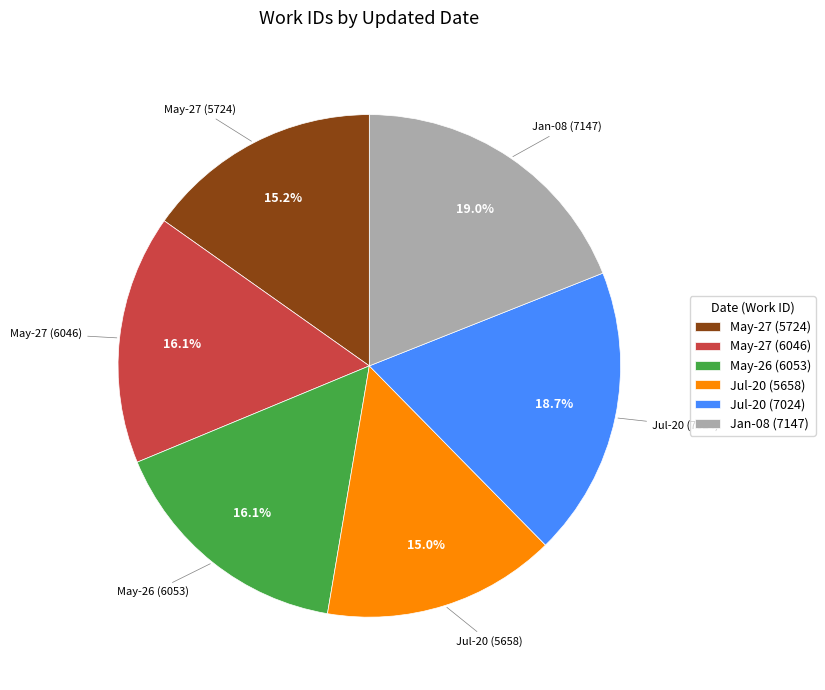

How many slices are in this pie chart?

6